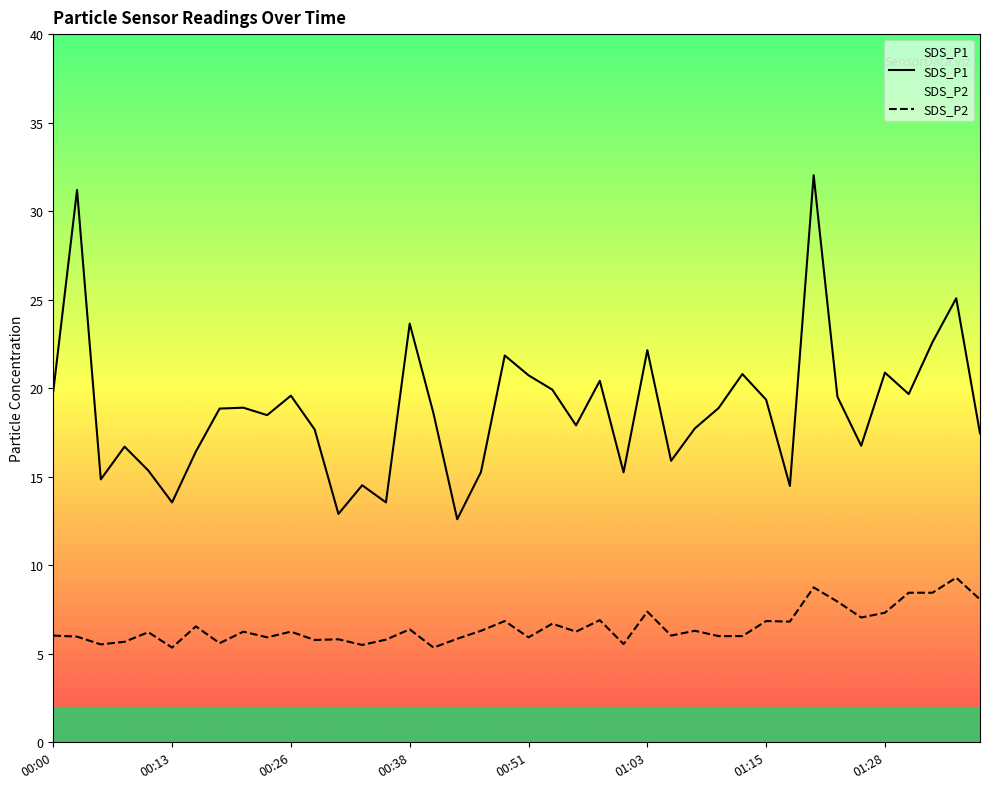

The SDS_P2 series shows 5.5 at 13. True or false?

True